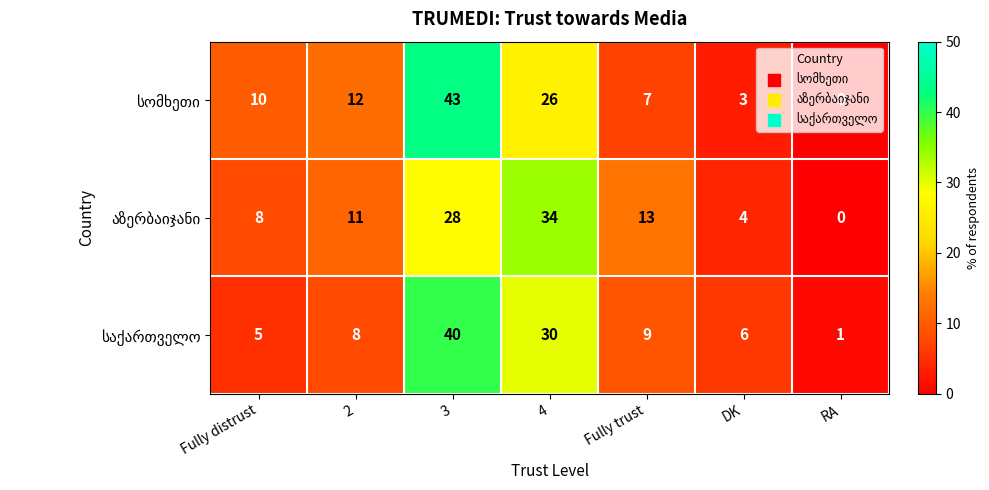

Which category has the lowest value across all series?

RA